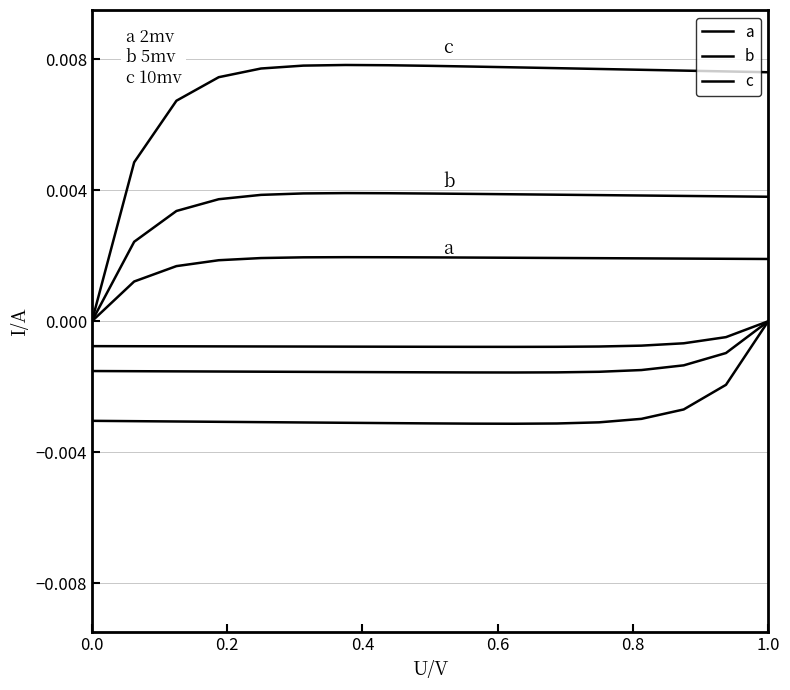

How many data points in b are above 0?

16